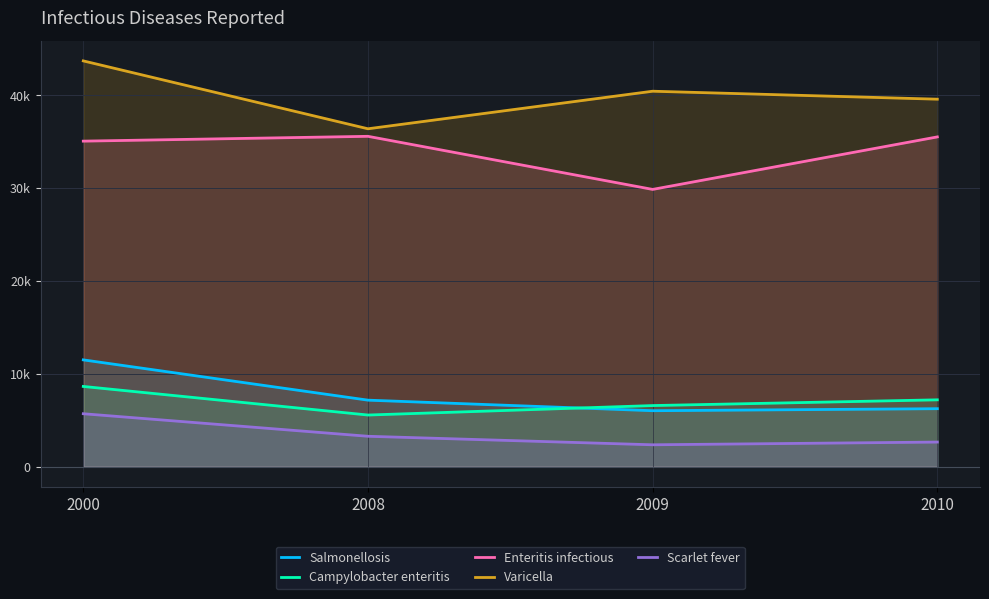

List the series in order of their peak value, highest first.

Varicella, Enteritis infectious, Salmonellosis, Campylobacter enteritis, Scarlet fever